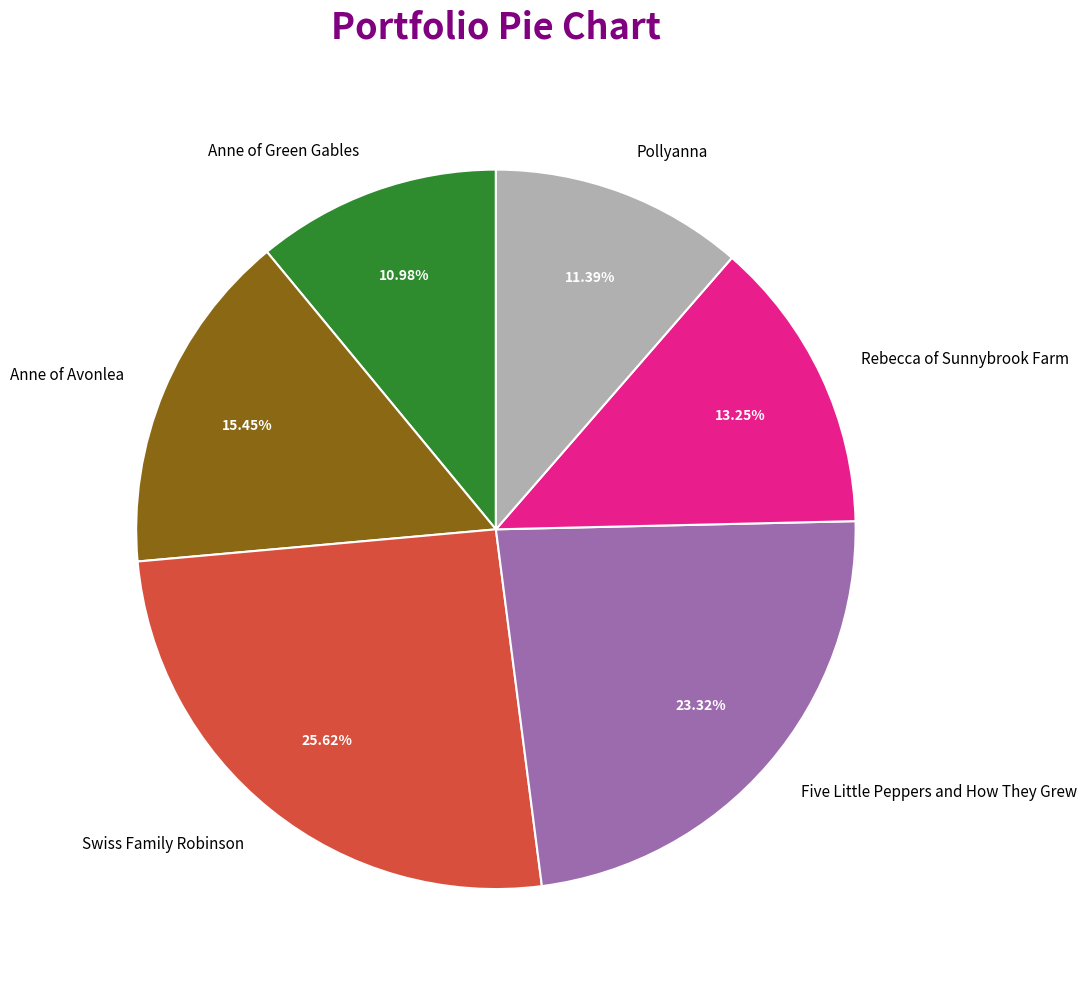

The Anne of Avonlea slice represents 21% of the pie. True or false?

False